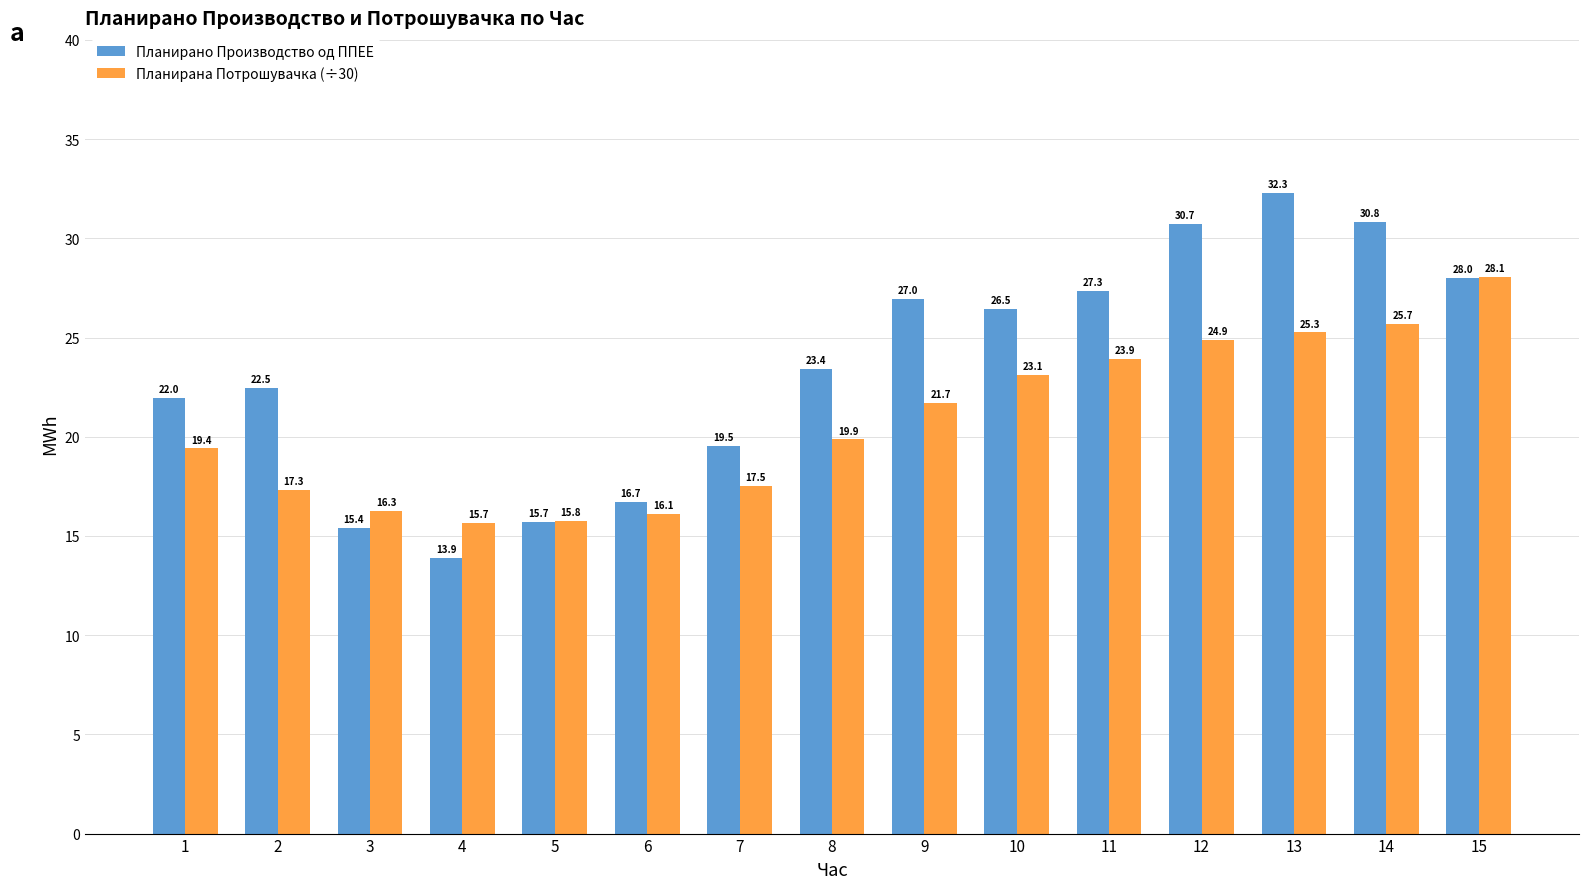

Is the value of Планирана Потрошувачка (÷30) at 14 greater than the value of Планирано Производство од ППЕЕ at 12?

No